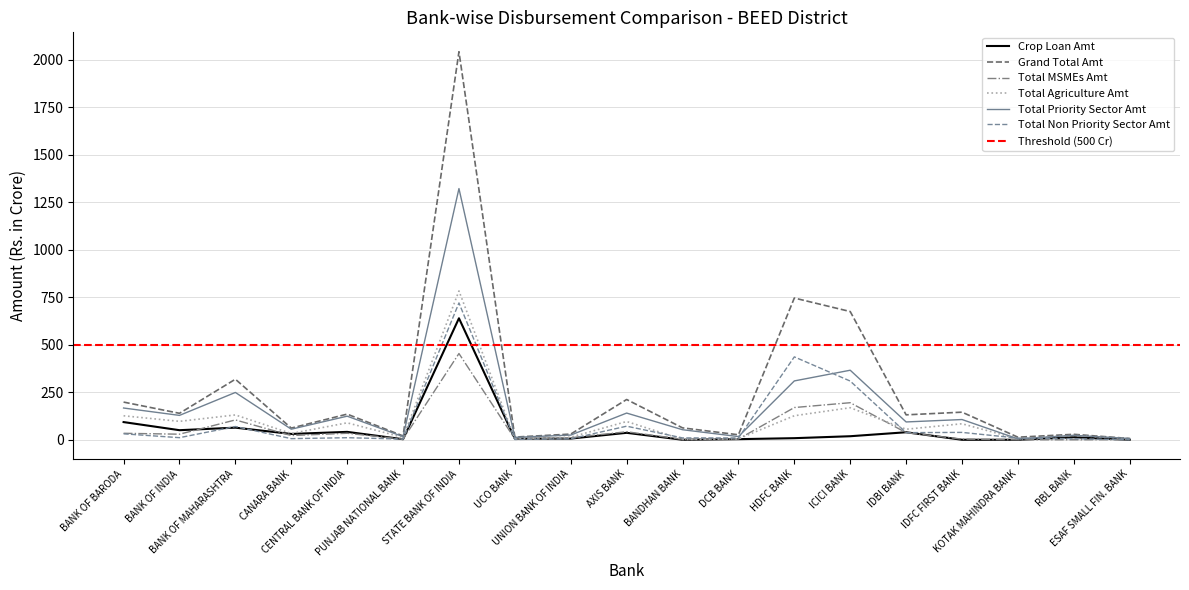

What is the sum of all Crop Loan Amt values?

1053.0